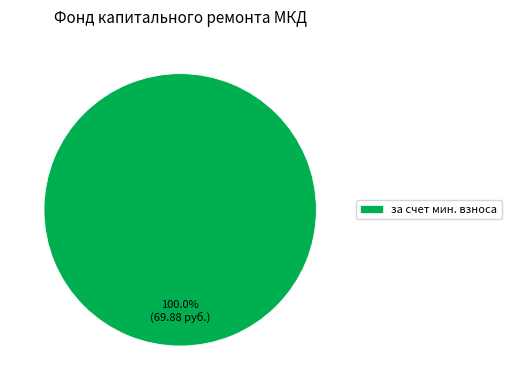

Which category accounts for the majority?

за счет мин. взноса